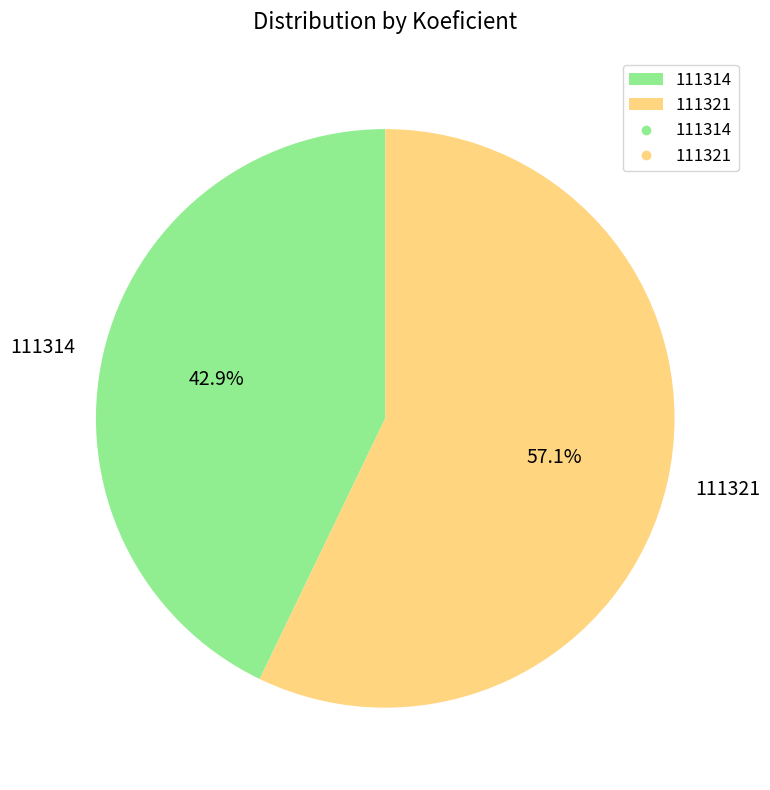

Which has a higher value, 111314 or 111321?

111321